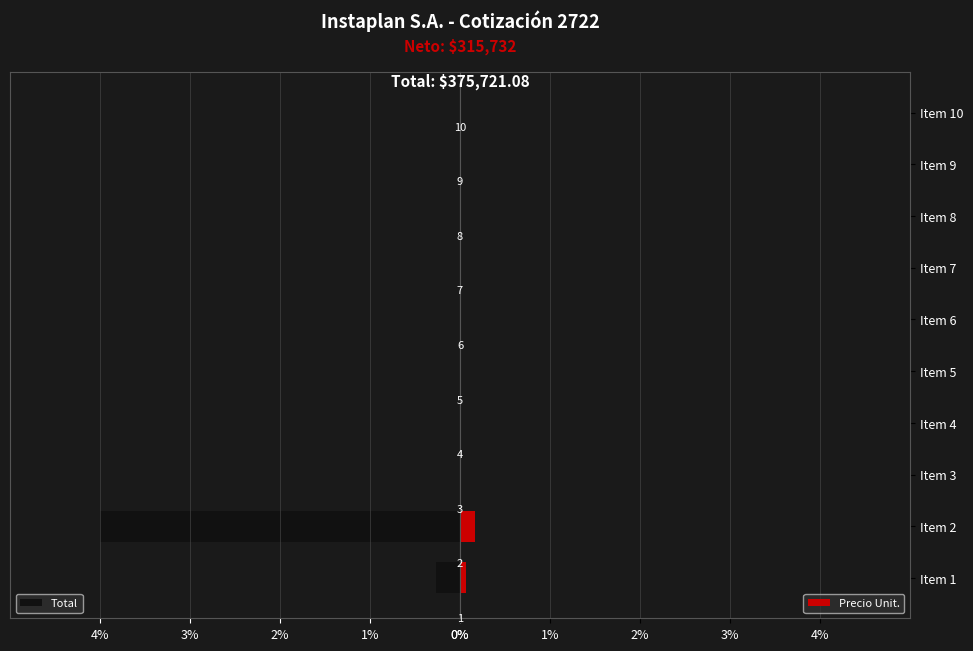

Count the Precio Unit. values in the range 0 to 1.

10